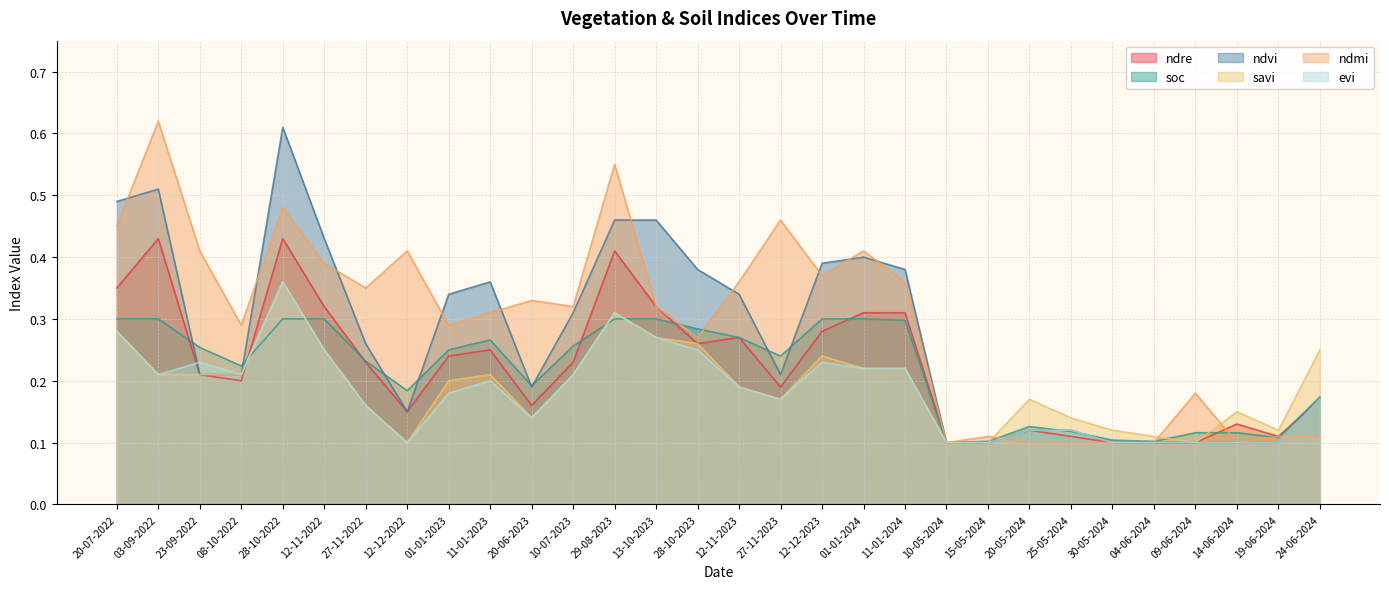

Which label corresponds to the smallest value in the chart?

10-05-2024